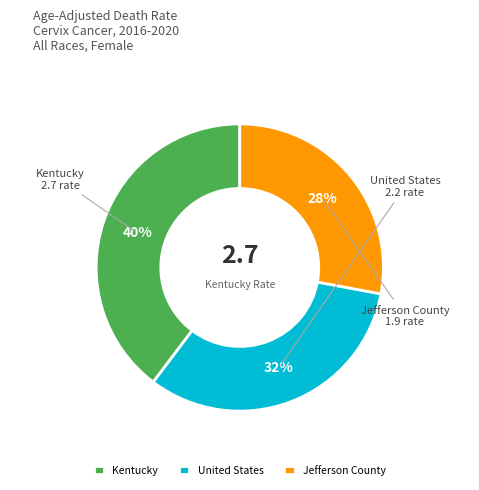

What percentage is the Kentucky slice, to the nearest percent?

40%